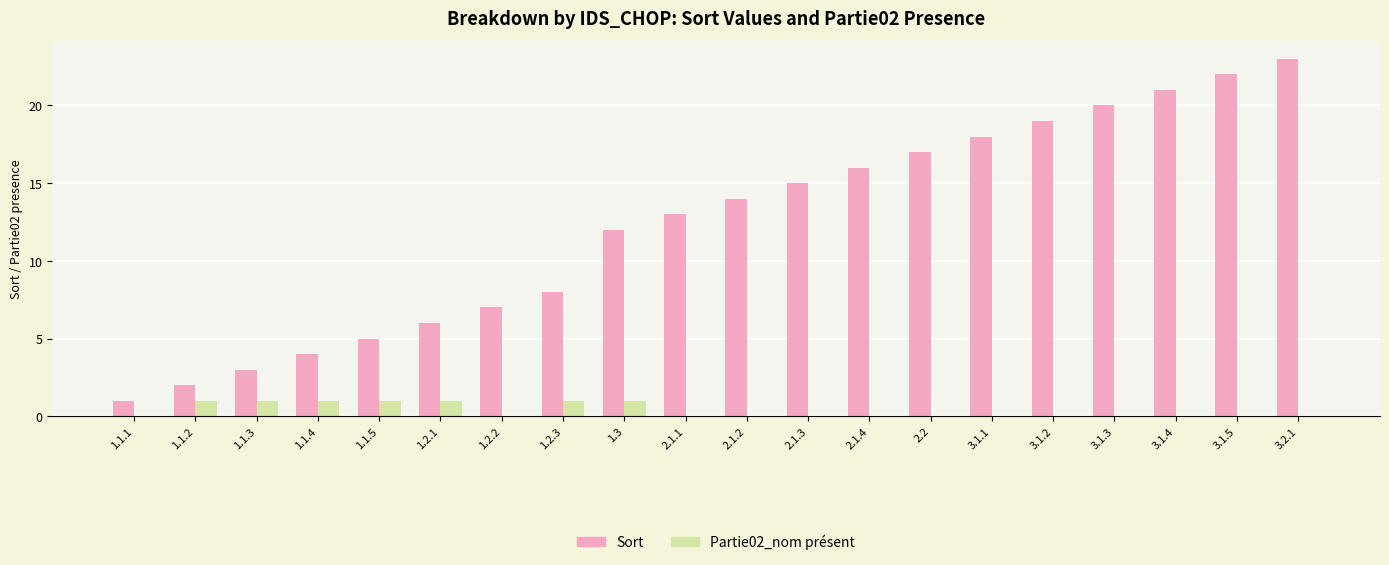

Reading right to left, list all the values displayed in this chart.

Sort: 23	22	21	20	19	18	17	16	15	14	13	12	8	7	6	5	4	3	2	1
Partie02_nom présent: 0	0	0	0	0	0	0	0	0	0	0	1	1	0	1	1	1	1	1	0